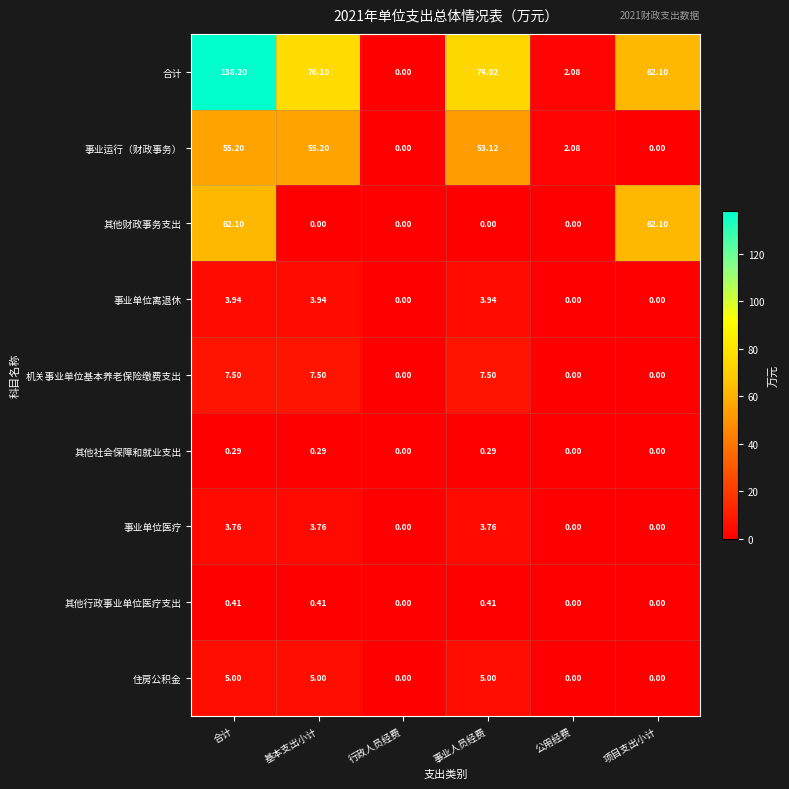

At 基本支出小计, list the series in order from largest to smallest.

合计, 事业运行（财政事务）, 机关事业单位基本养老保险缴费支出, 住房公积金, 事业单位离退休, 事业单位医疗, 其他行政事业单位医疗支出, 其他社会保障和就业支出, 其他财政事务支出